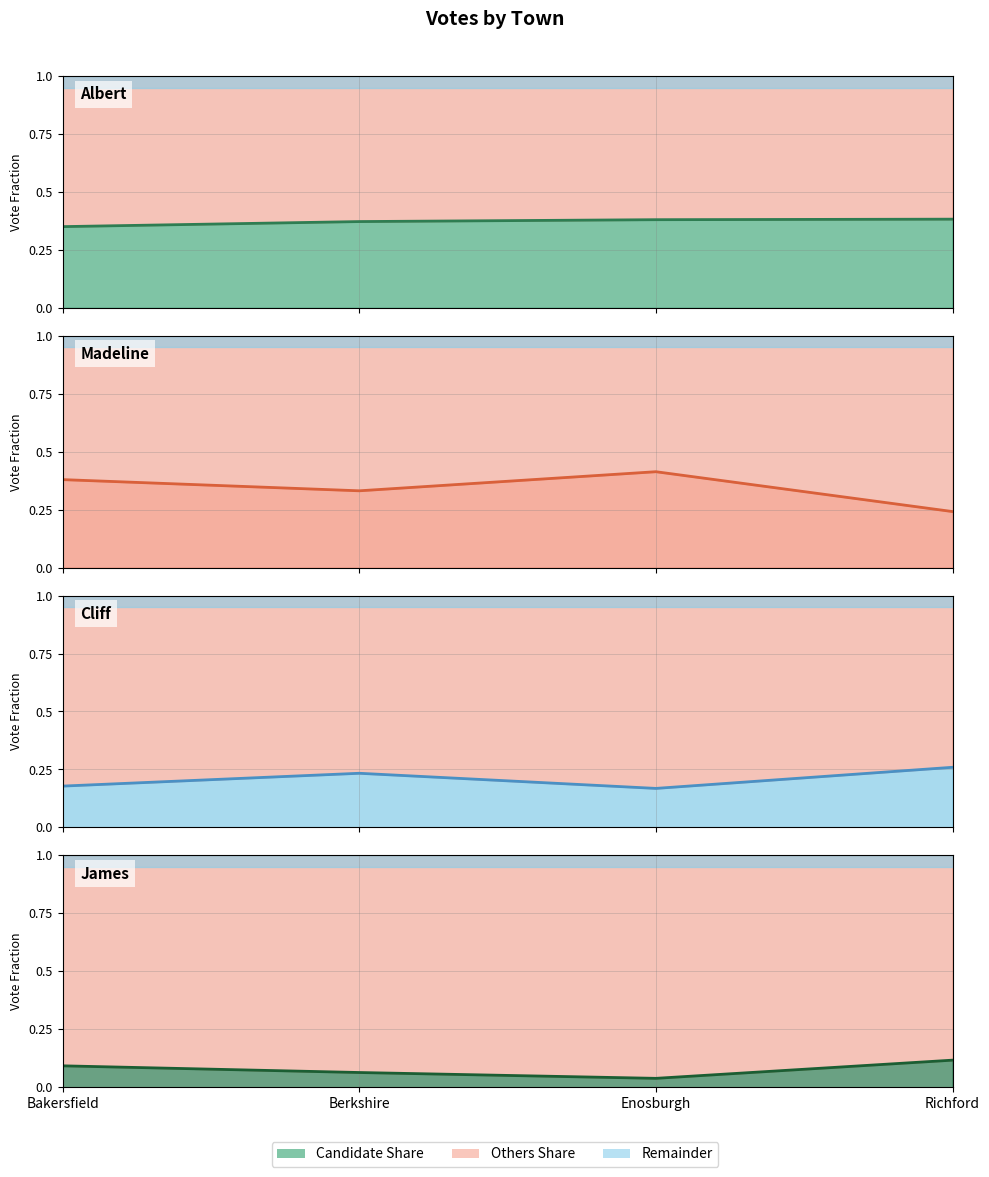

Rank the series at Enosburgh from lowest to highest value.

James Hollis Tomlinson (line), Cliff Holmes (line), Albert Joseph Perry (line), Madeline S. Manahan (line)